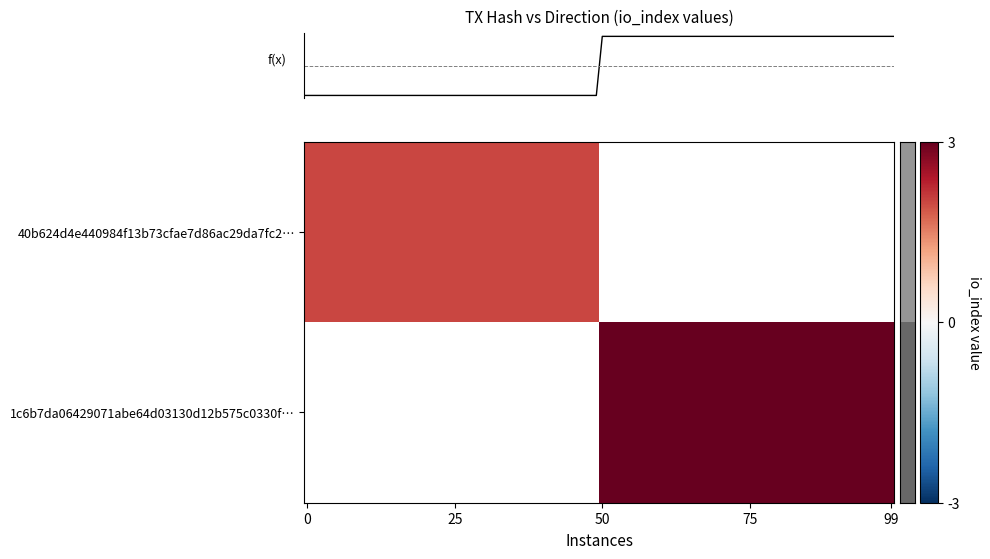

The value of 40b624d4e440984f13b73cfae7d86ac29da7fc2 at direction is -2. True or false?

False